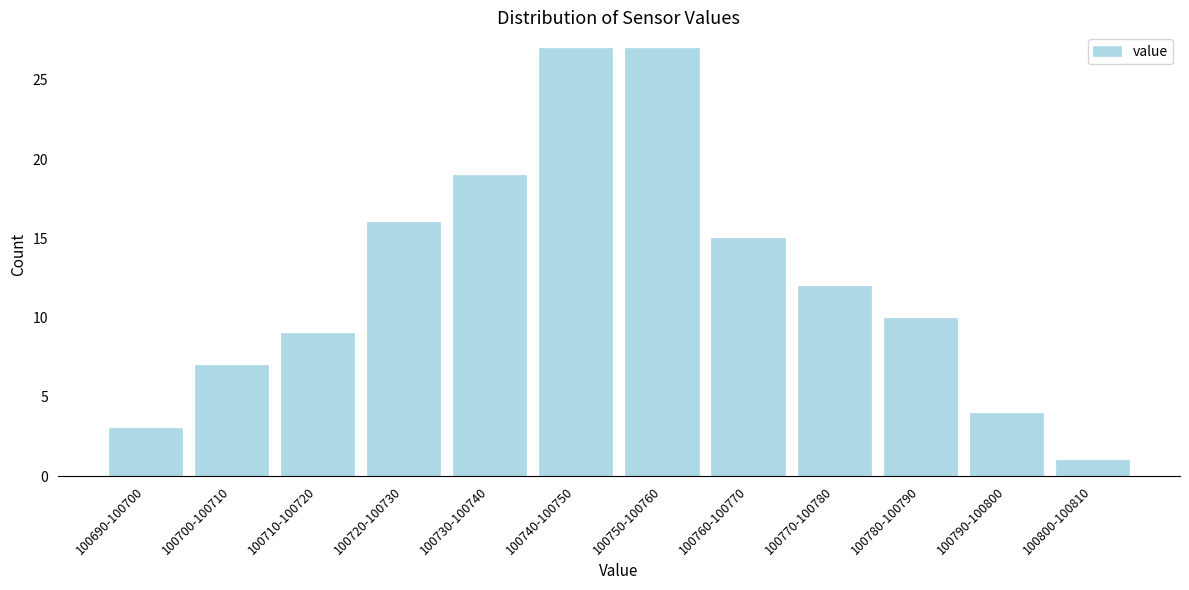

Reading left to right, list all the values displayed in this chart.

3	7	9	16	19	27	27	15	12	10	4	1